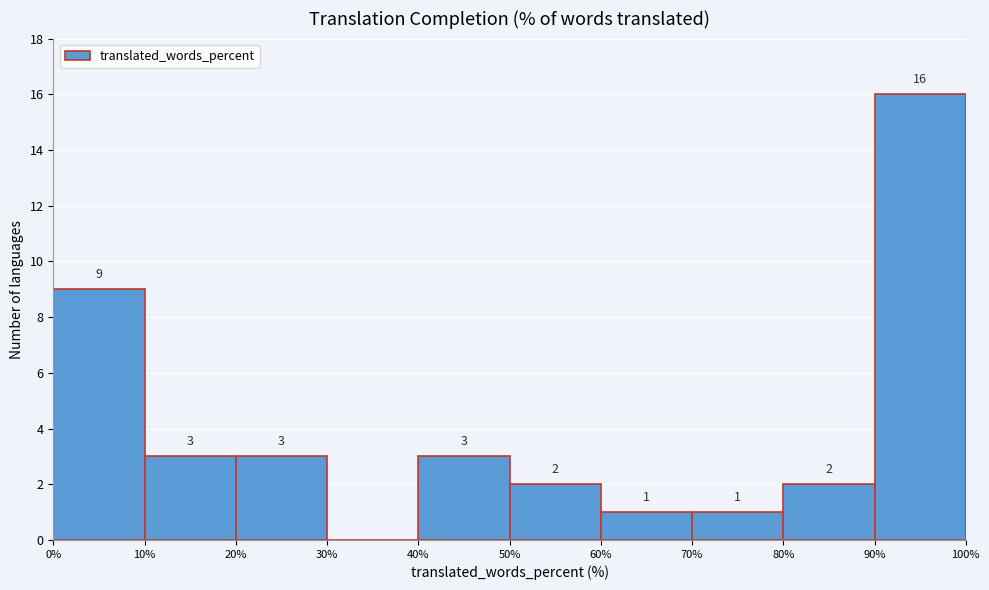

Which range on the x-axis has the tallest bar?

90% to 100%